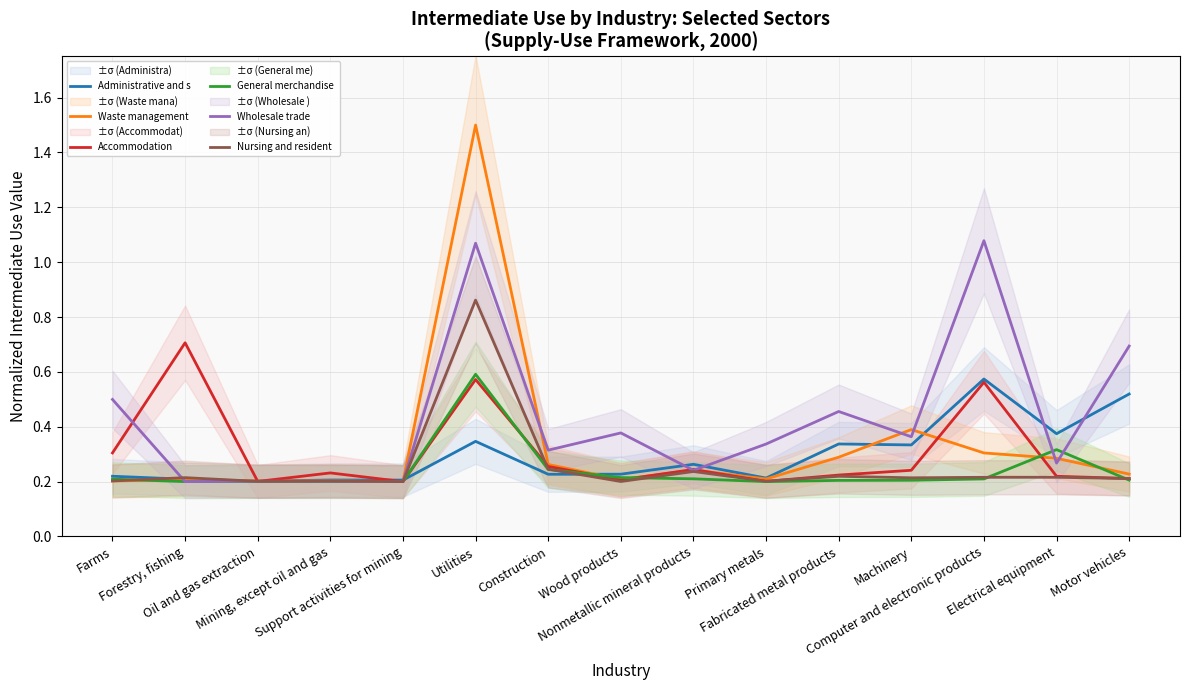

At which label does Waste management reach its minimum?

Support activities for mining